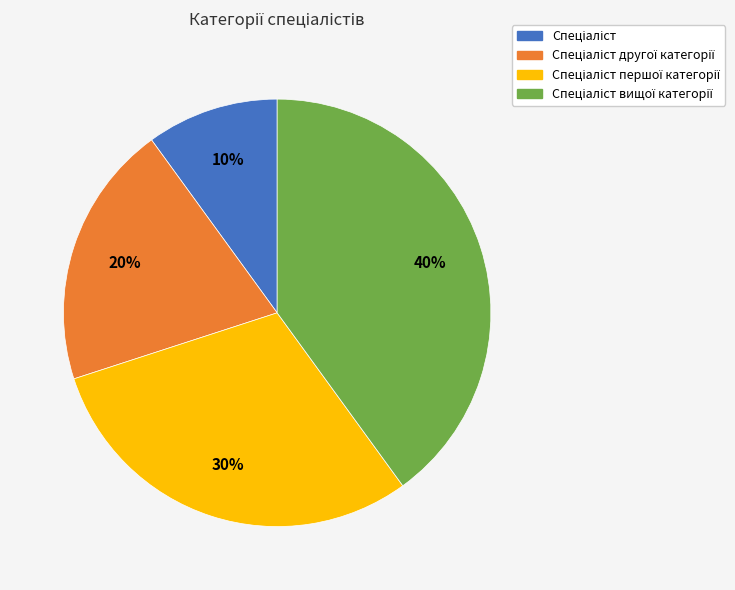

To the nearest percent, what is the difference between the largest and smallest slice percentages?

30%